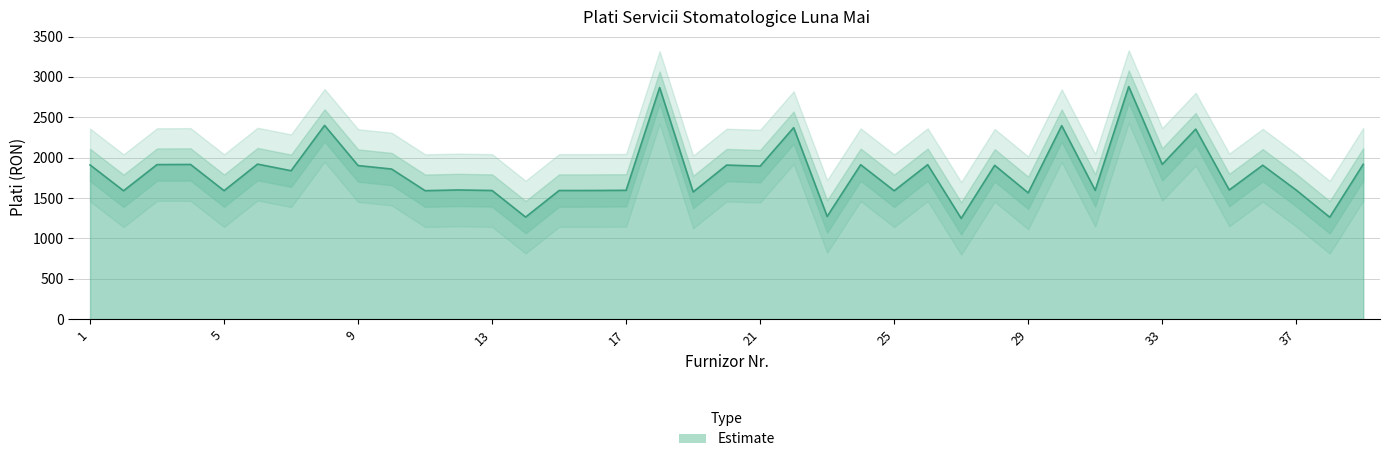

What is the difference between the maximum and minimum values?

1632.0